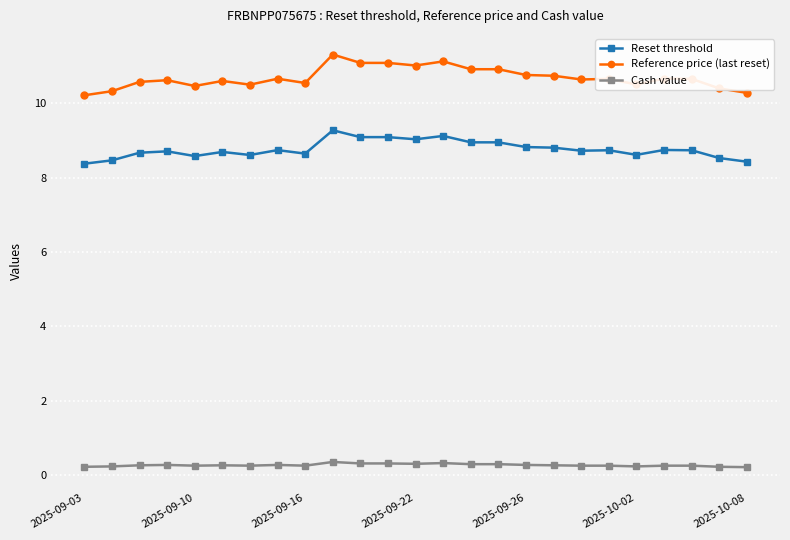

What is the value of the Reference price (last reset) point at the 12th from the left?

11.1